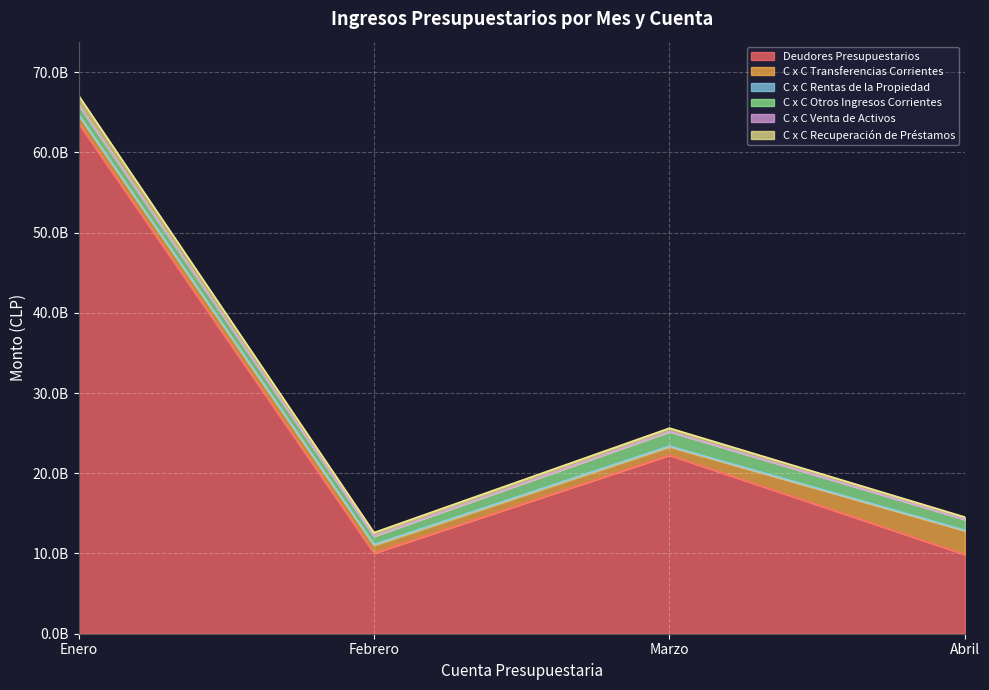

How many data points in Abril are above 1343211000?

2